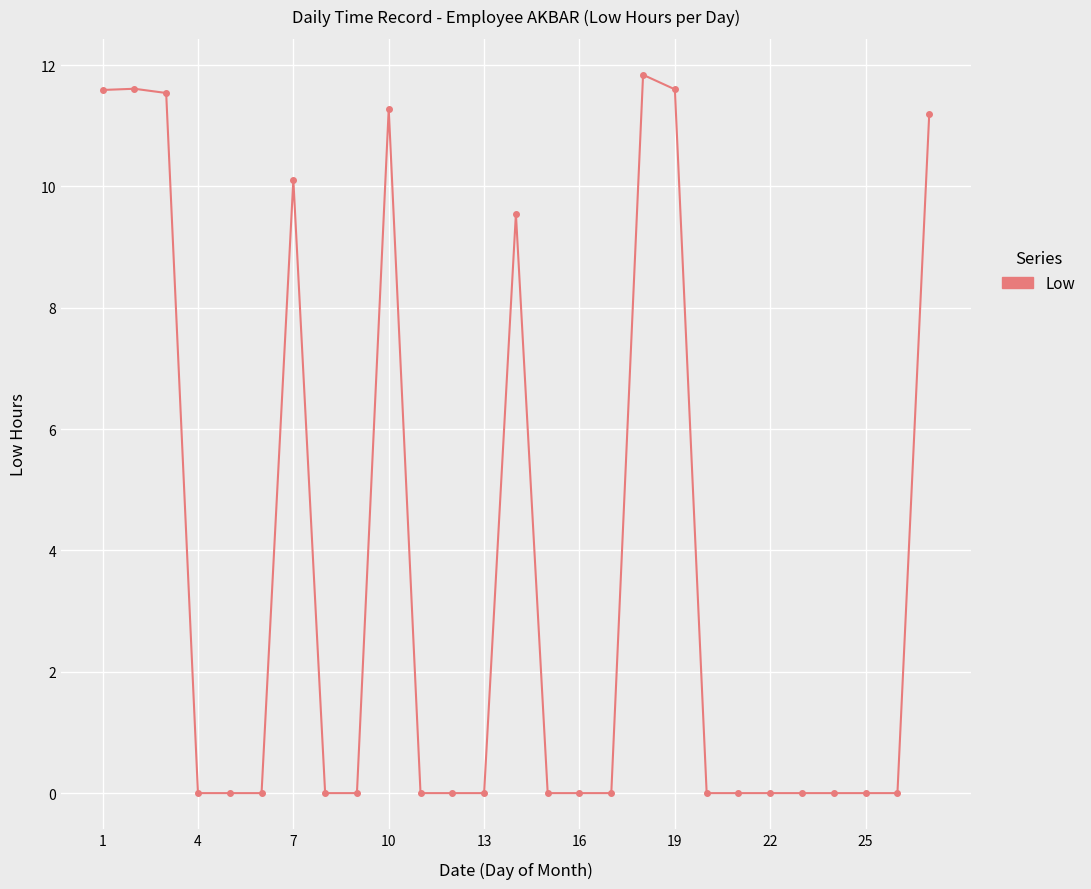

What is the value of the 19th point from the left?

11.6